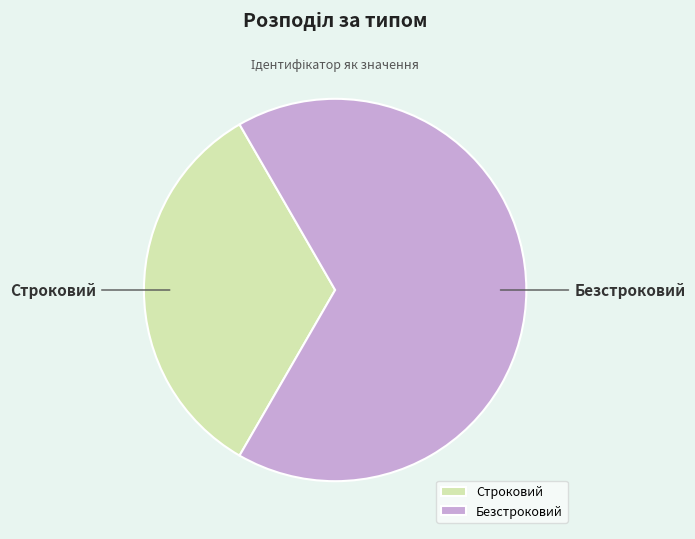

Is the sum of Безстроковий and Строковий greater than half?

Yes